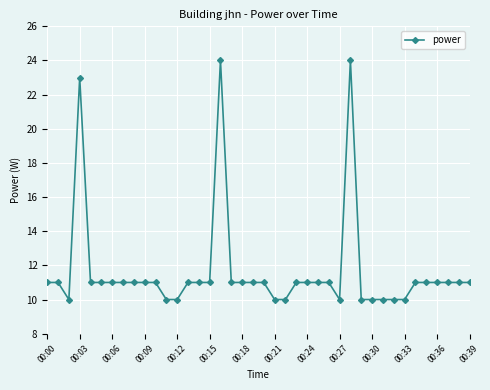

What is the greatest value displayed?

24